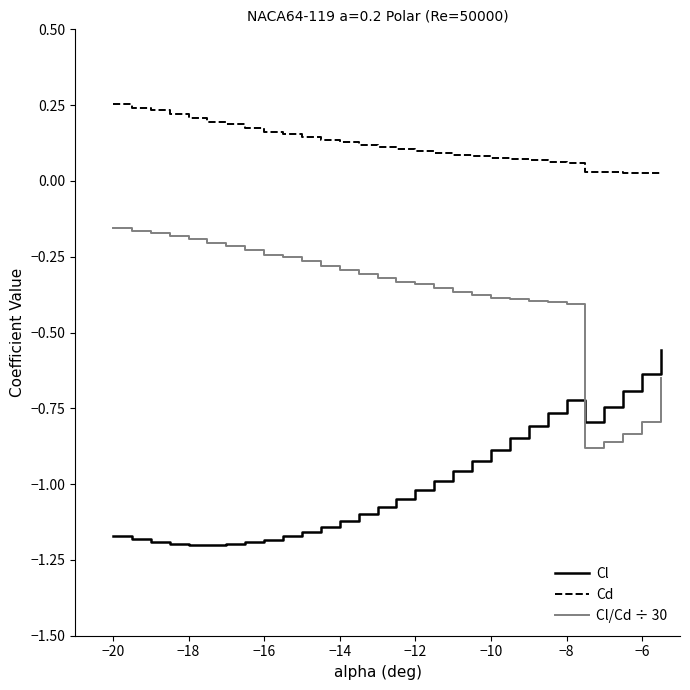

True or false: Cd and Cl cross at least once.

False